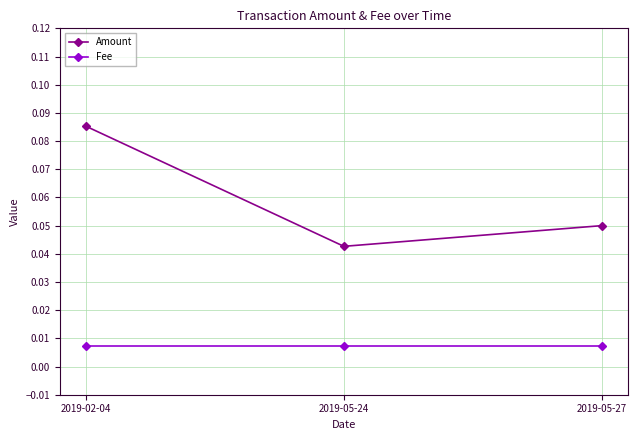

At 2019-05-24, list the series in order from smallest to largest.

Fee, Amount